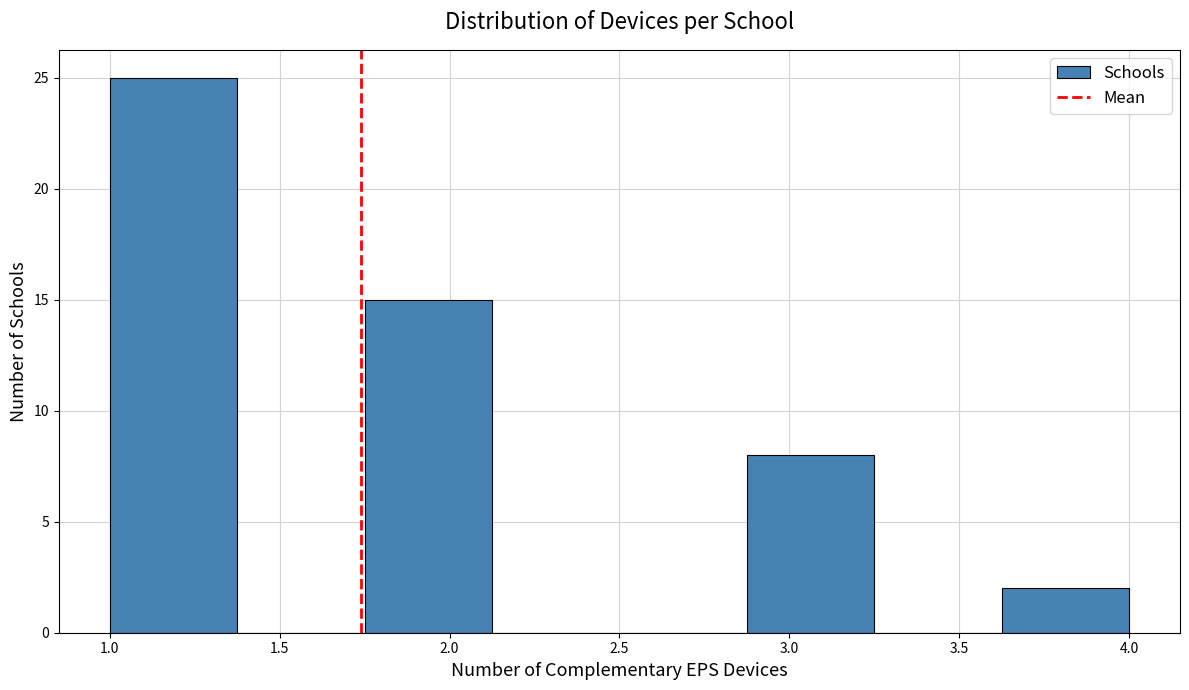

Reading left to right, list every bar in this chart as the range it spans on the x-axis followed by its height. Neither the bar edges nor the heights are printed on the chart, so give them approximately, as read against the axes.

1.000 to 1.375: 25
1.375 to 1.750: 0
1.750 to 2.125: 15
2.125 to 2.500: 0
2.500 to 2.875: 0
2.875 to 3.250: 8
3.250 to 3.625: 0
3.625 to 4.000: 2